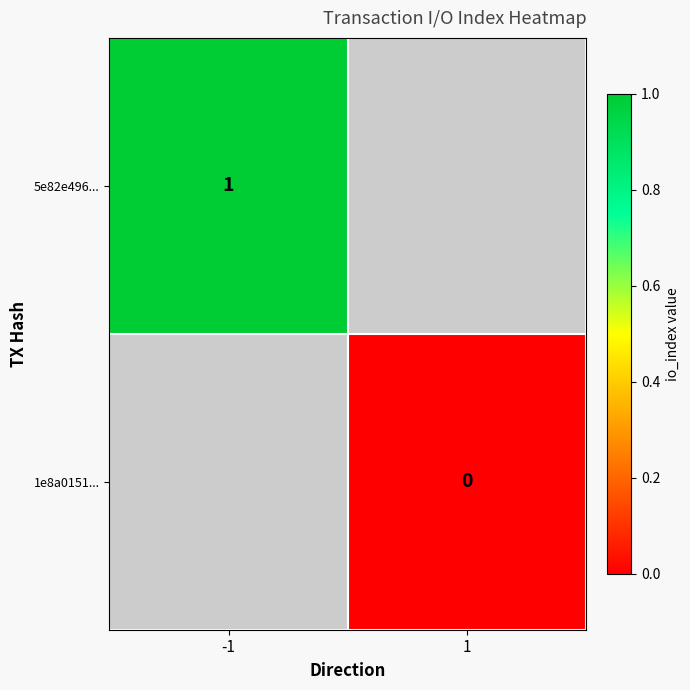

Is the value of 5e82e496... at -1 greater than the value of 1e8a0151... at 1?

Yes